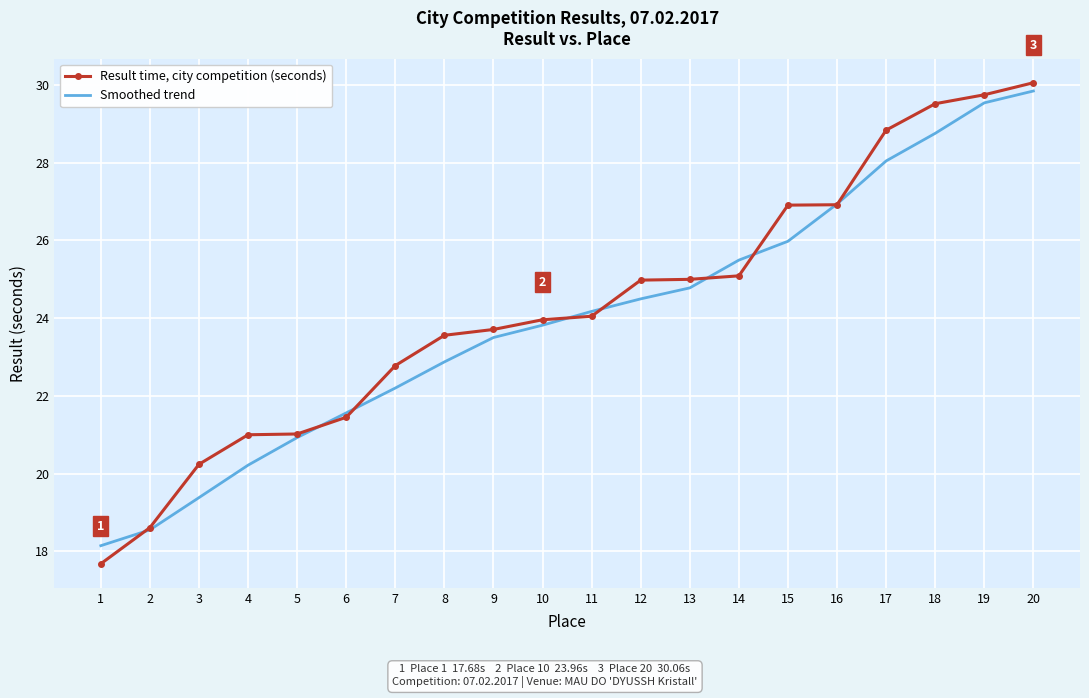

At 10, list the series in order from smallest to largest.

Smoothed trend, Result time, city competition (seconds)